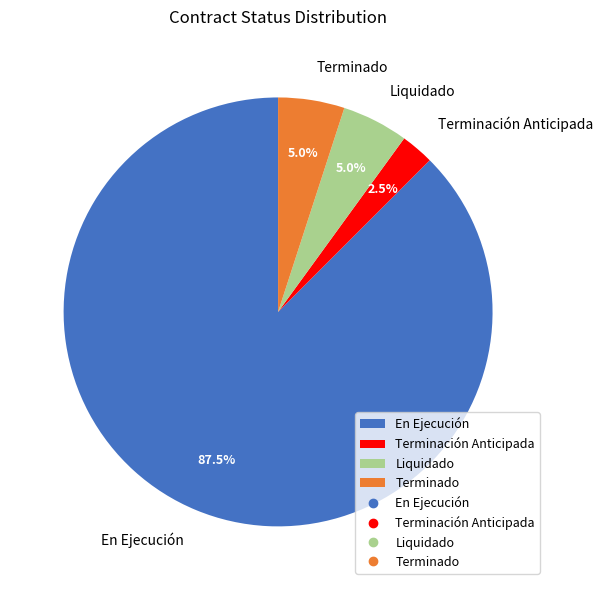

What is the largest slice in the pie chart?

En Ejecución